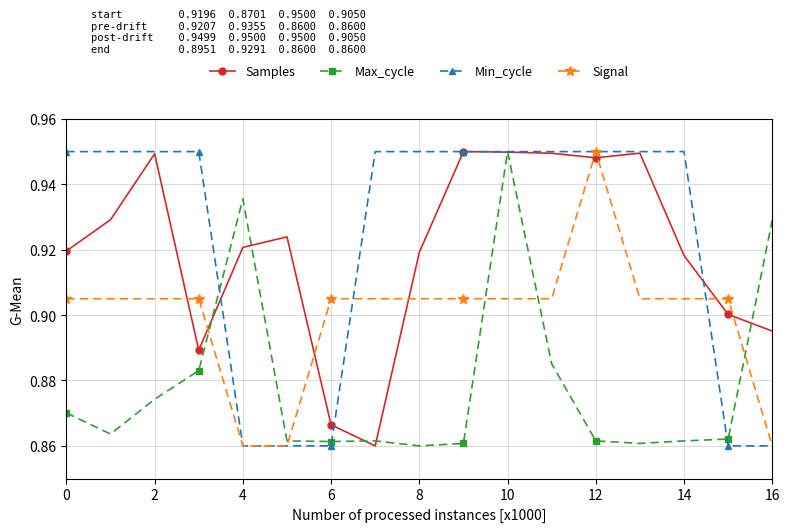

True or false: Max_cycle has more than 0 points higher than both neighbors.

True